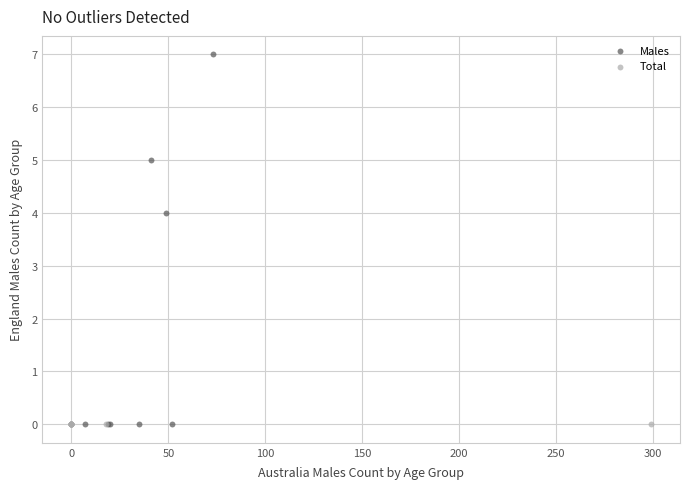

What are all the series names shown in the legend?

Males, Total